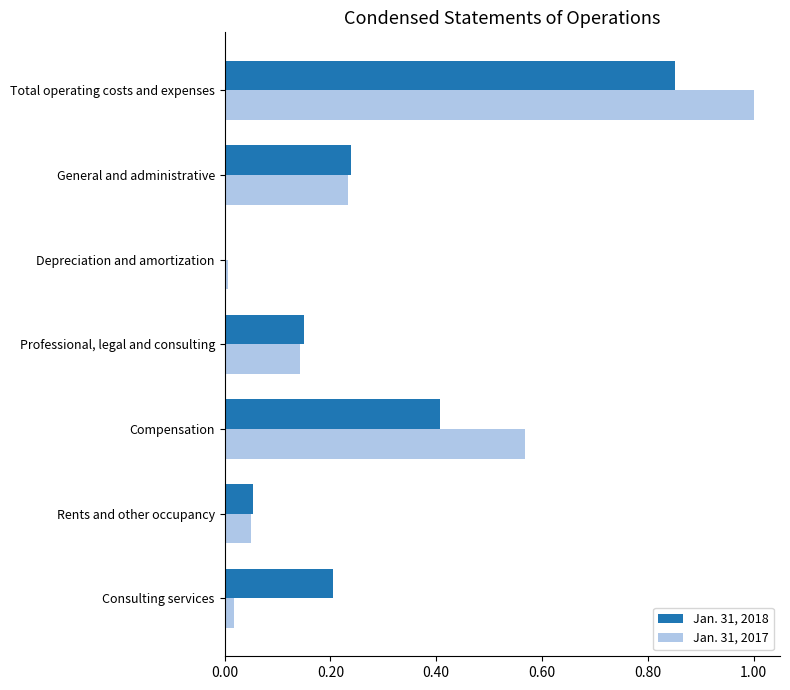

How many data points does each series have?

7